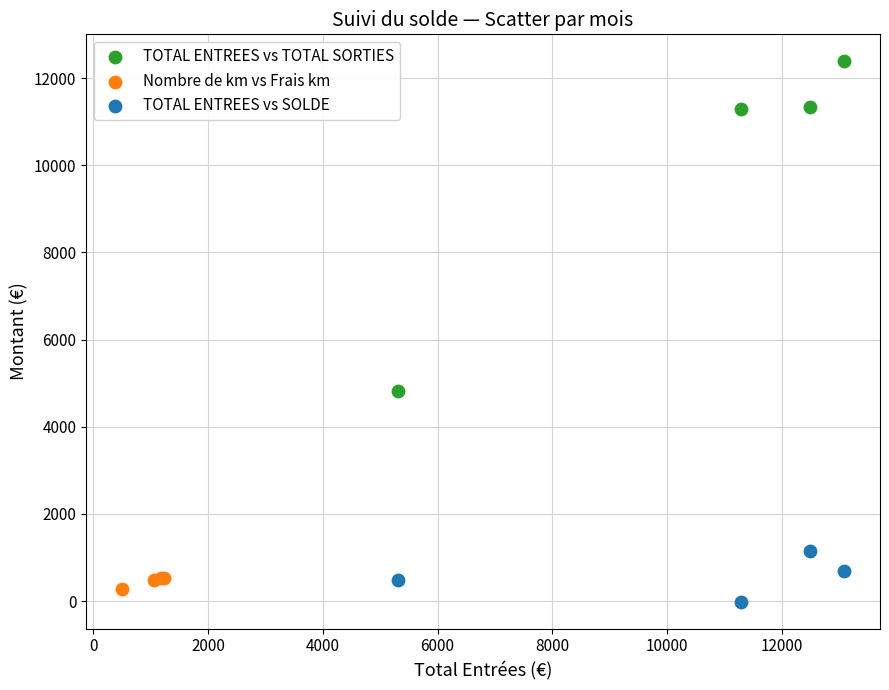

Which series reaches the maximum Y coordinate?

TOTAL ENTREES vs TOTAL SORTIES